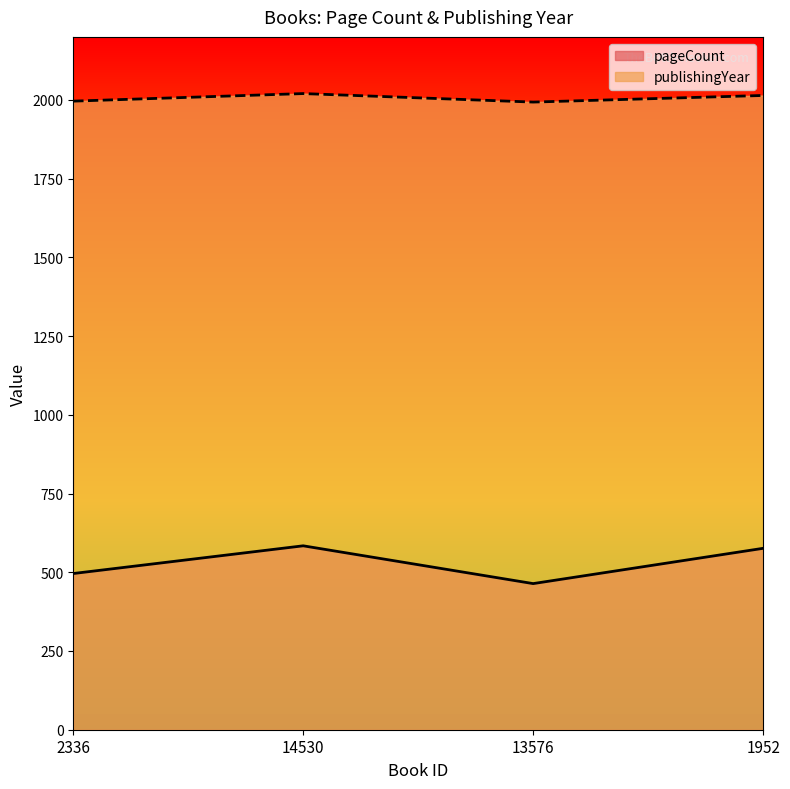

True or false: publishingYear has more than 1 points higher than both neighbors.

False